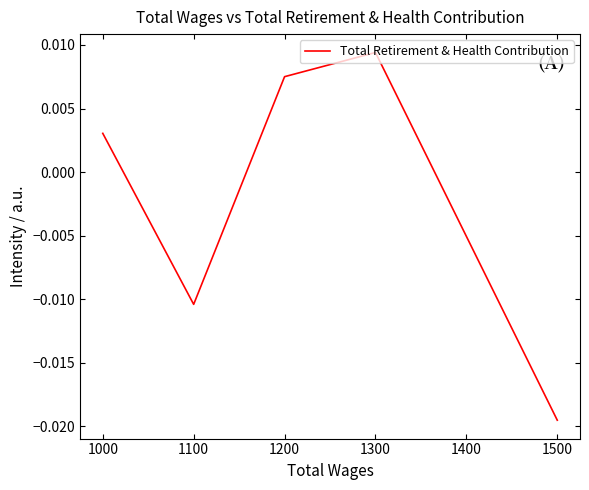

At which label does the data first exceed 0?

1000